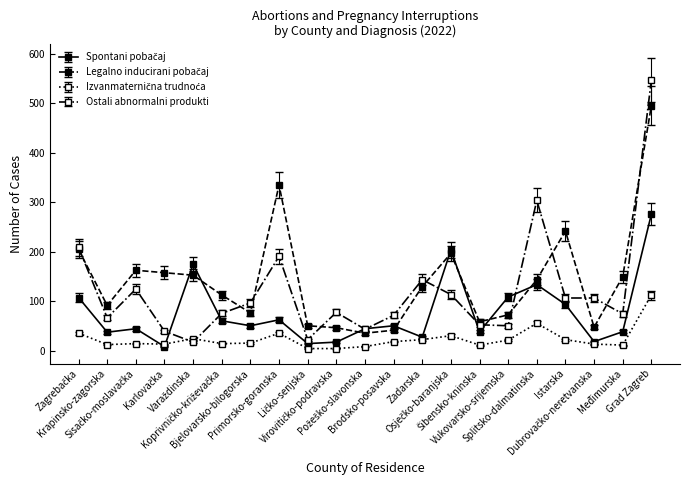

Is this an area chart (filled region under the line)?

No